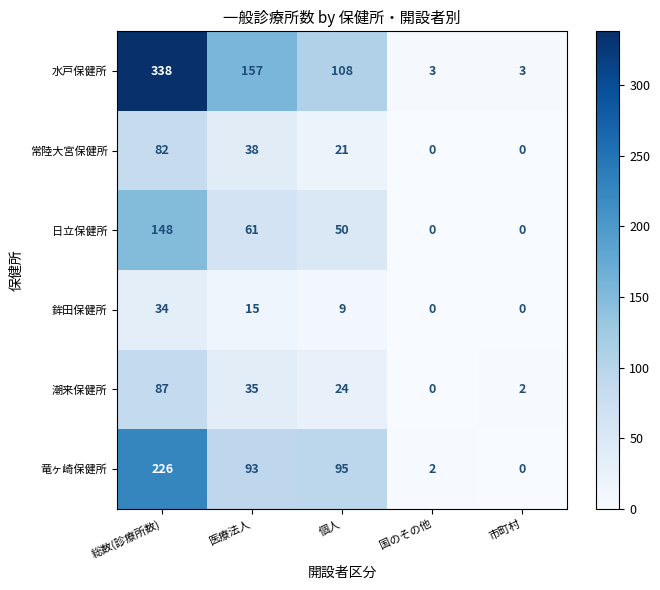

Reading left to right, extract all data points from this chart.

水戸保健所: 総数(診療所数)=338	医療法人=157	個人=108	国のその他=3	市町村=3
常陸大宮保健所: 総数(診療所数)=82	医療法人=38	個人=21	国のその他=0	市町村=0
日立保健所: 総数(診療所数)=148	医療法人=61	個人=50	国のその他=0	市町村=0
鉾田保健所: 総数(診療所数)=34	医療法人=15	個人=9	国のその他=0	市町村=0
潮来保健所: 総数(診療所数)=87	医療法人=35	個人=24	国のその他=0	市町村=2
竜ヶ崎保健所: 総数(診療所数)=226	医療法人=93	個人=95	国のその他=2	市町村=0